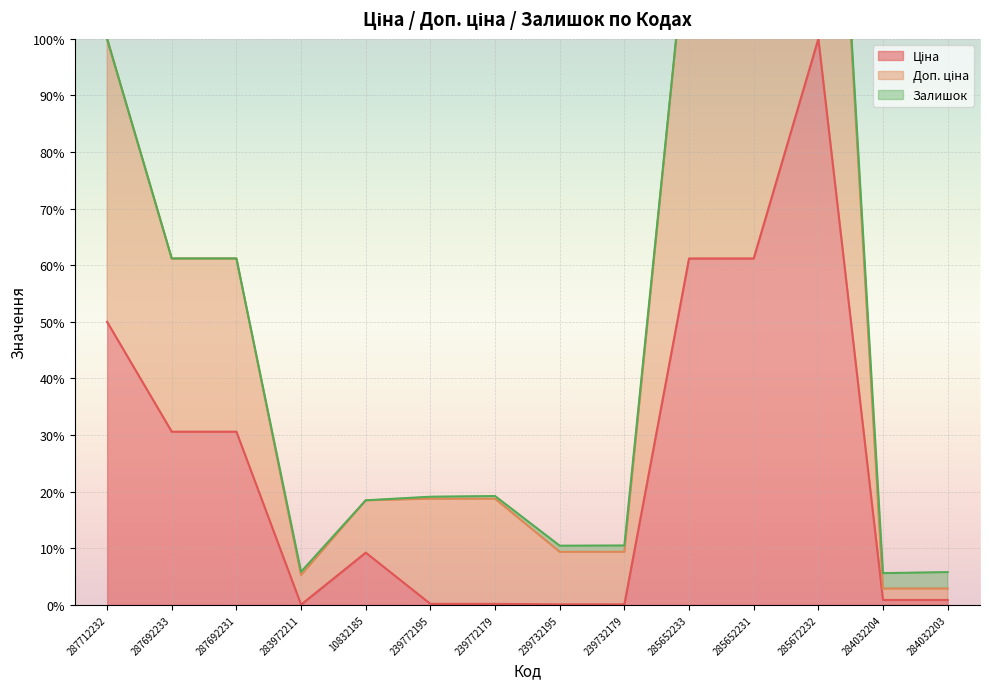

Which label corresponds to the largest value in the chart?

285672232